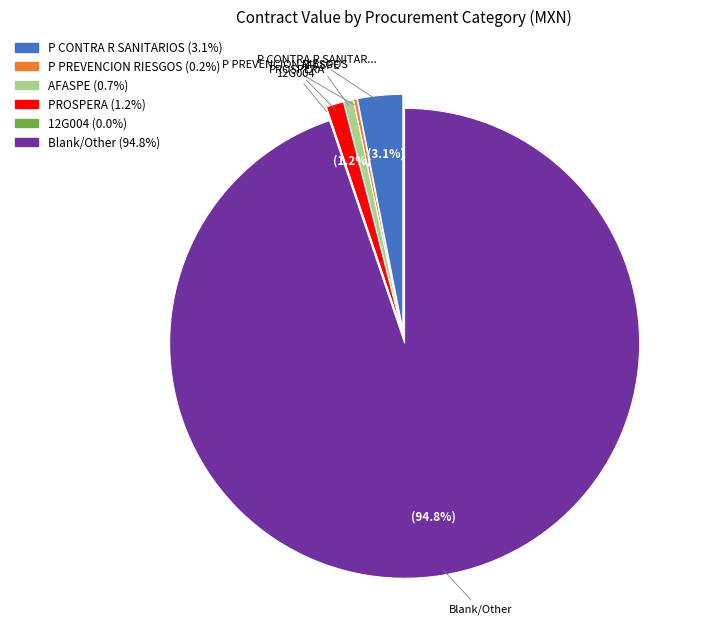

Is there a majority slice in this chart?

Yes